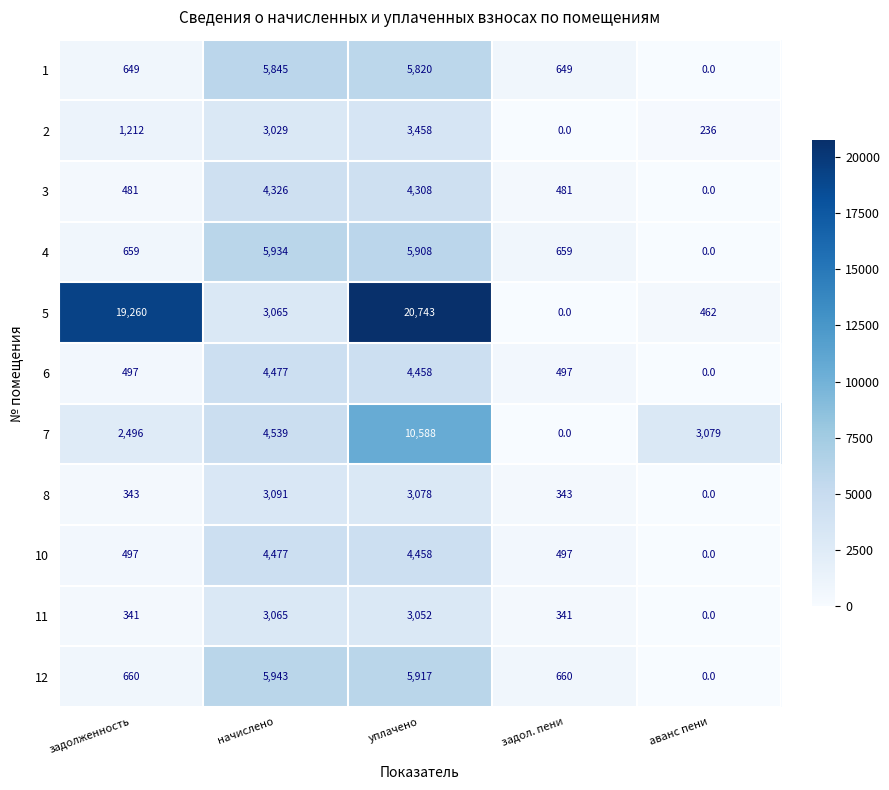

At which label is 5 closest to 10371?

начислено